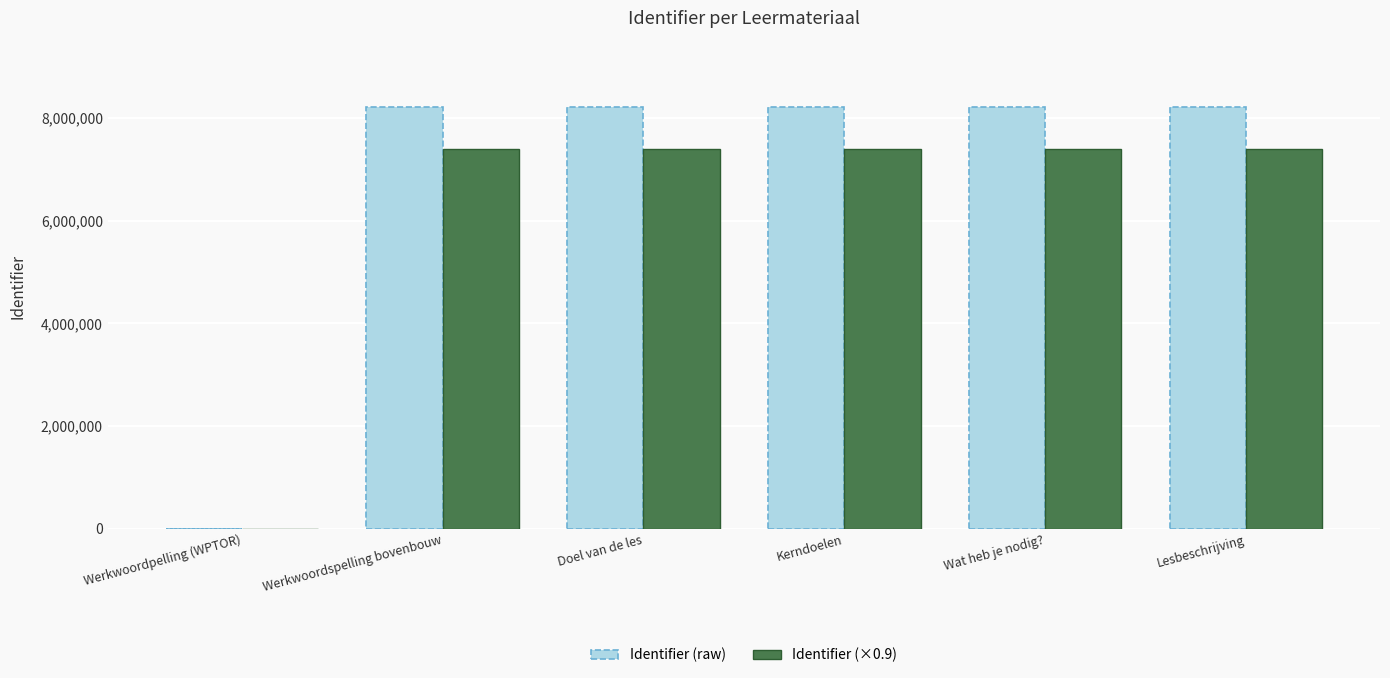

What value does the Identifier (×0.9) series have at Lesbeschrijving?

7398441